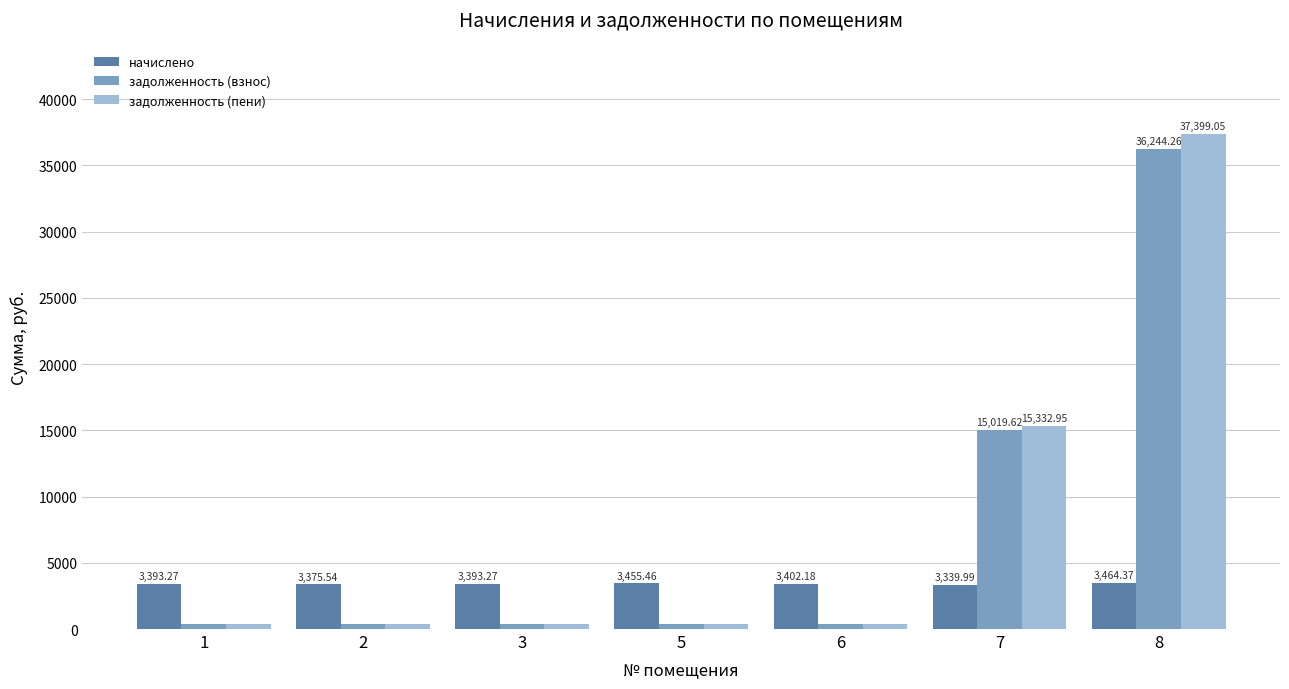

Which series has the largest total across all categories?

задолженность (пени)